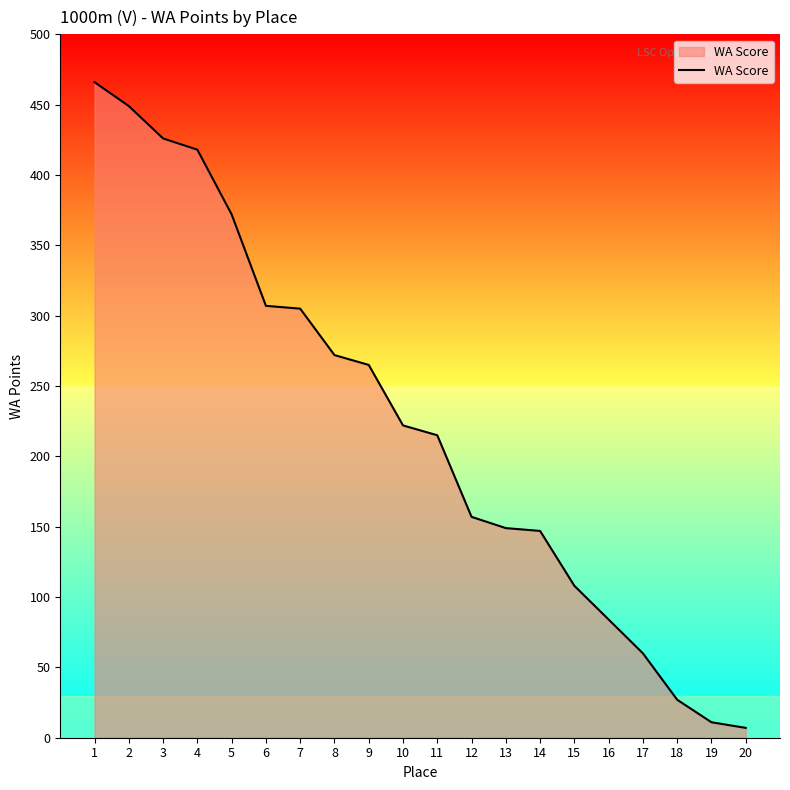

The chart shows a value of 272 at 8. True or false?

True